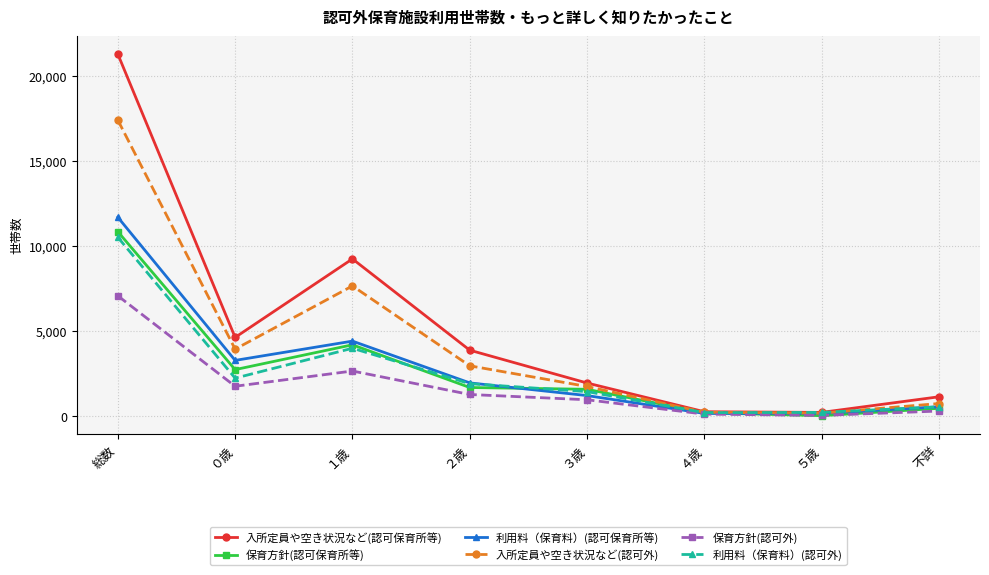

Where is the first local maximum for 利用料（保育料）(認可外)?

１歳